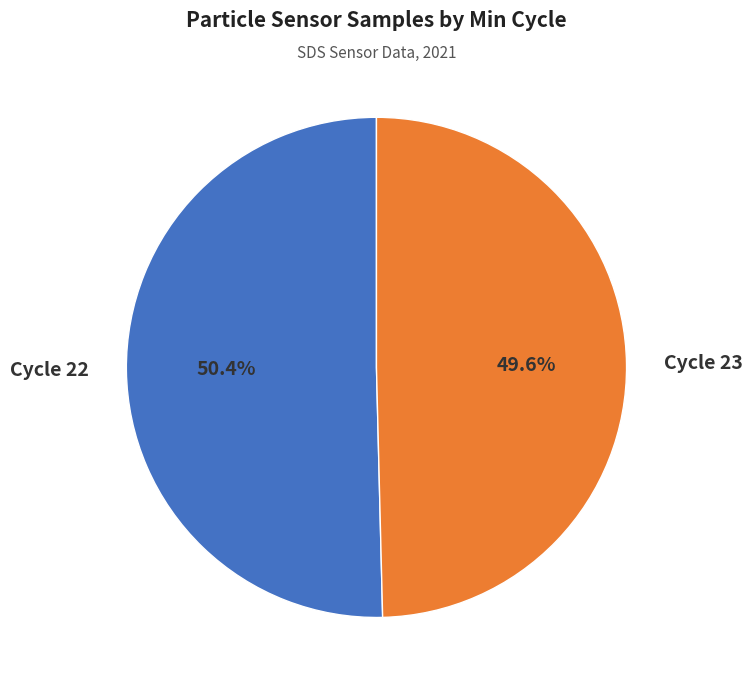

How much of the chart is everything except Cycle 23?

50.4%